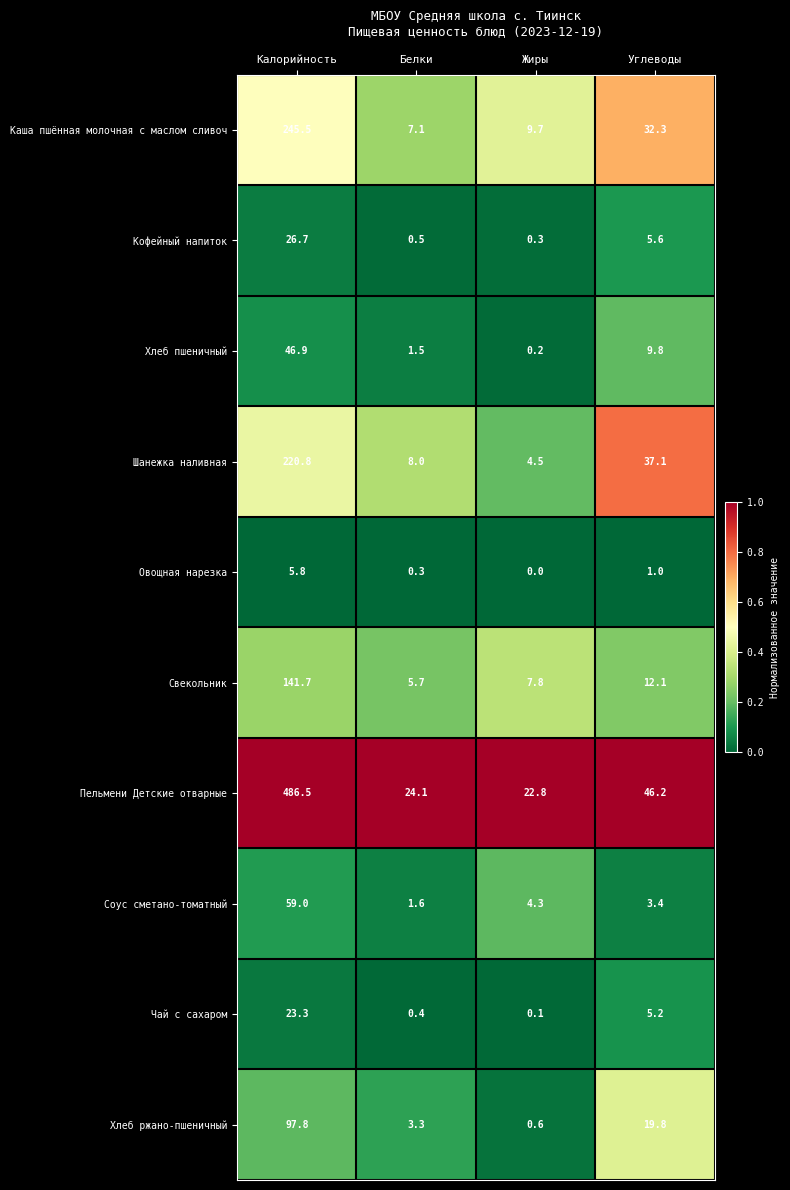

Which series has the largest total across all categories?

Пельмени Детские отварные